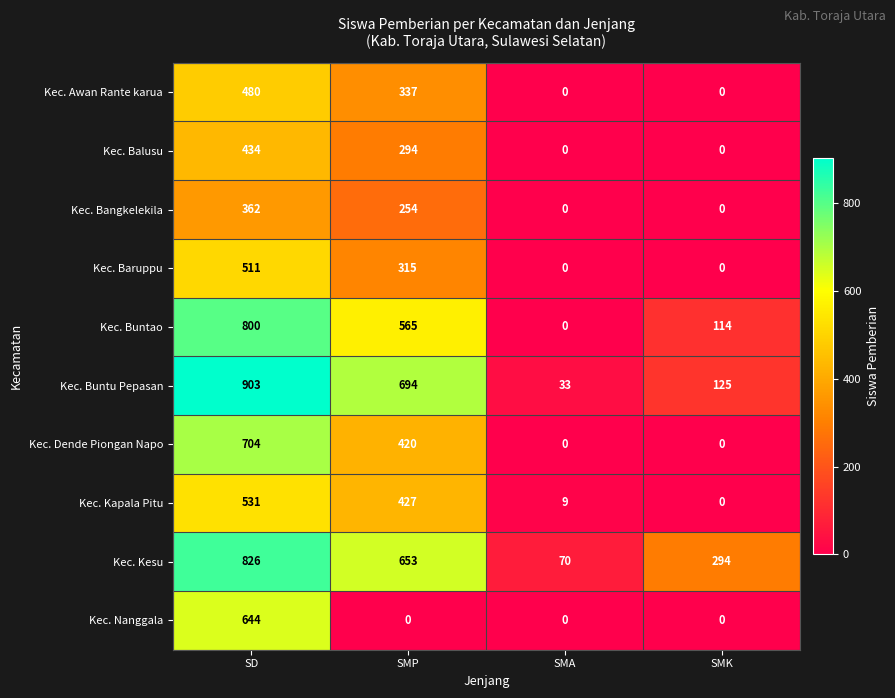

The value of Kec. Buntao at SD is 189. True or false?

False